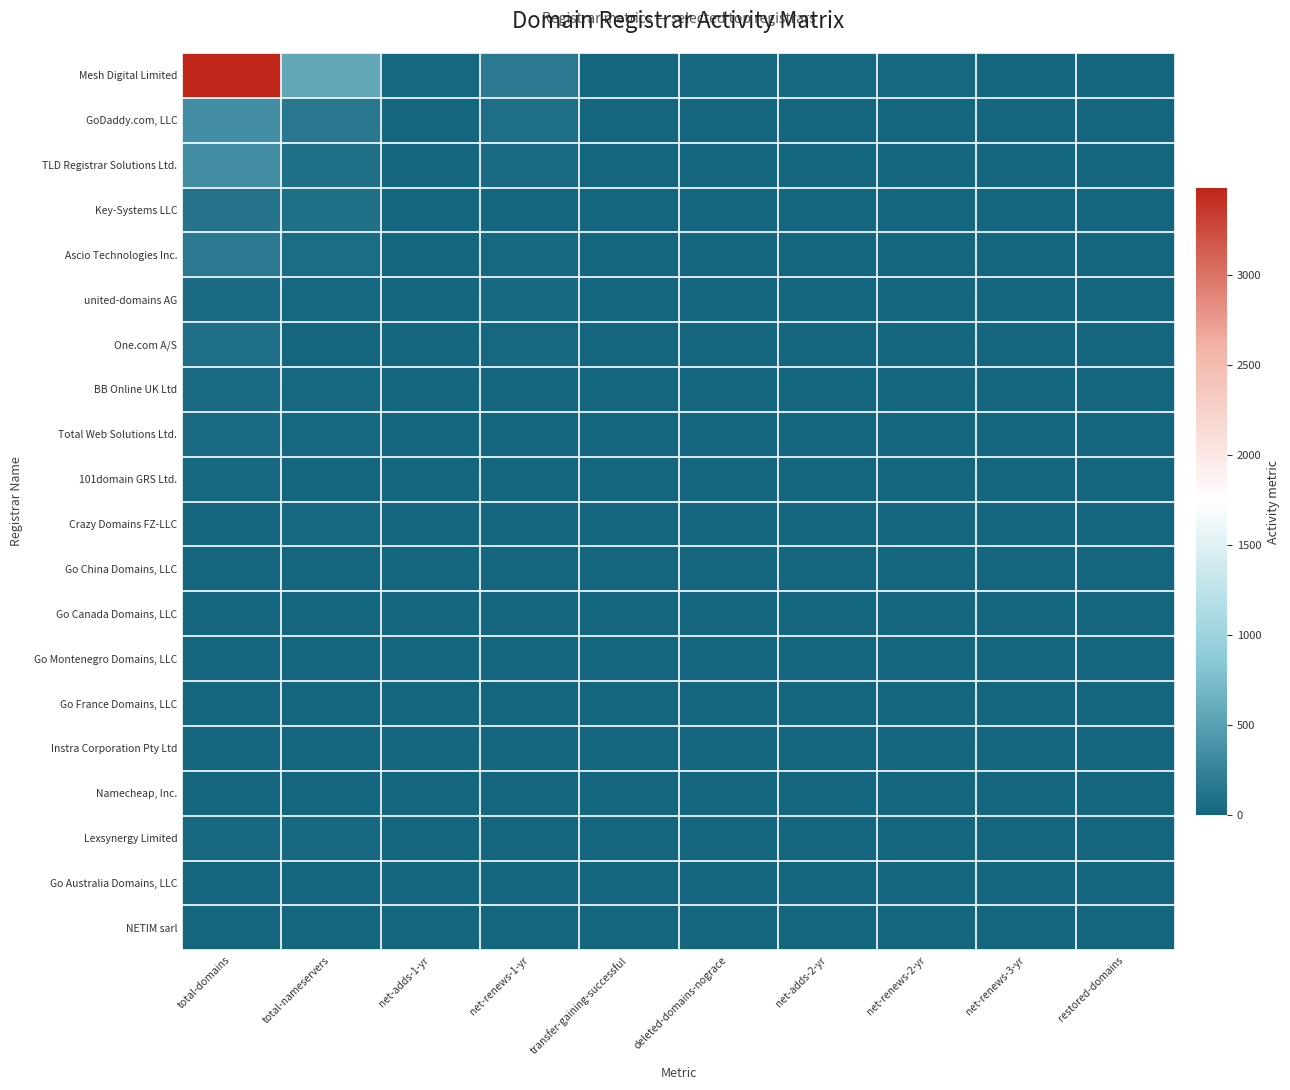

Rank the series by their maximum value, from highest to lowest.

Mesh Digital Limited, TLD Registrar Solutions Ltd., GoDaddy.com, LLC, Ascio Technologies Inc., Key-Systems LLC, One.com A/S, Total Web Solutions Ltd., BB Online UK Ltd, united-domains AG, 101domain GRS Ltd., Lexsynergy Limited, Crazy Domains FZ-LLC, Instra Corporation Pty Ltd, Go Montenegro Domains, LLC, Namecheap, Inc., NETIM sarl, Go China Domains, LLC, Go Canada Domains, LLC, Go France Domains, LLC, Go Australia Domains, LLC